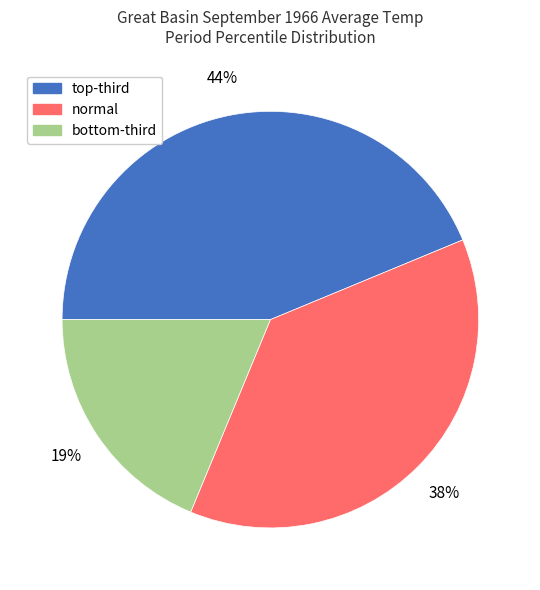

What is the smallest slice in the pie chart?

bottom-third